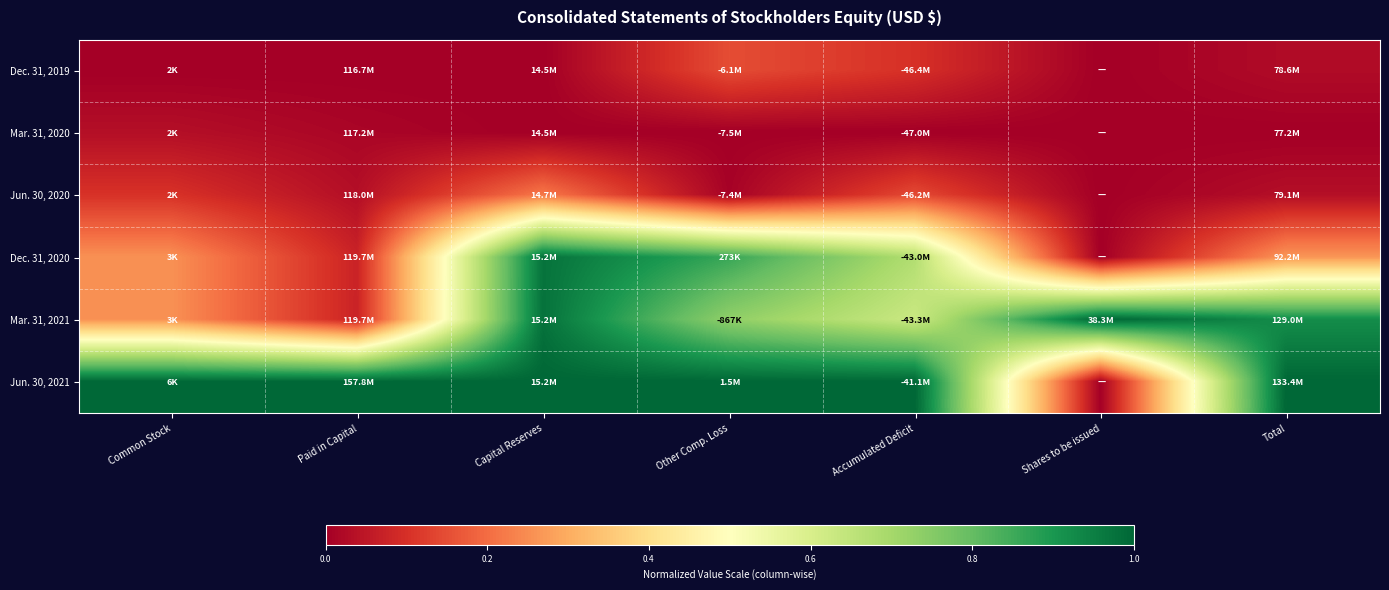

How many data points does each series have?

7